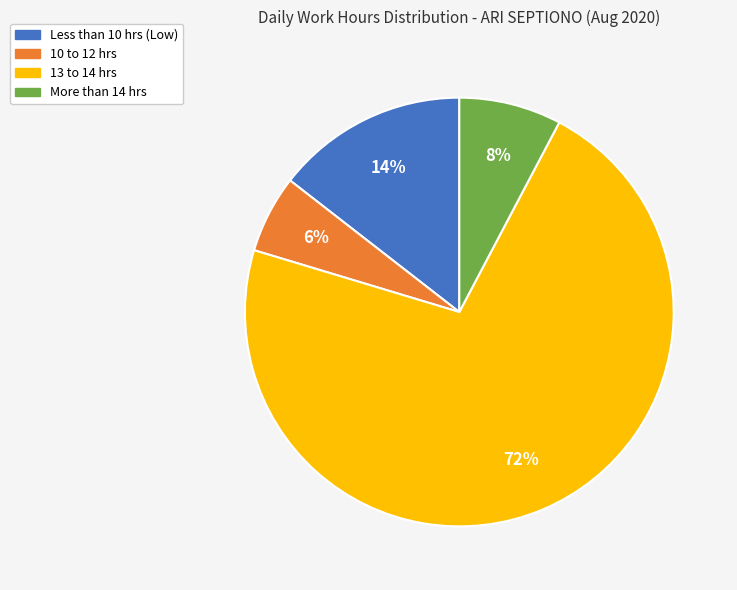

Does any single category account for the majority?

Yes